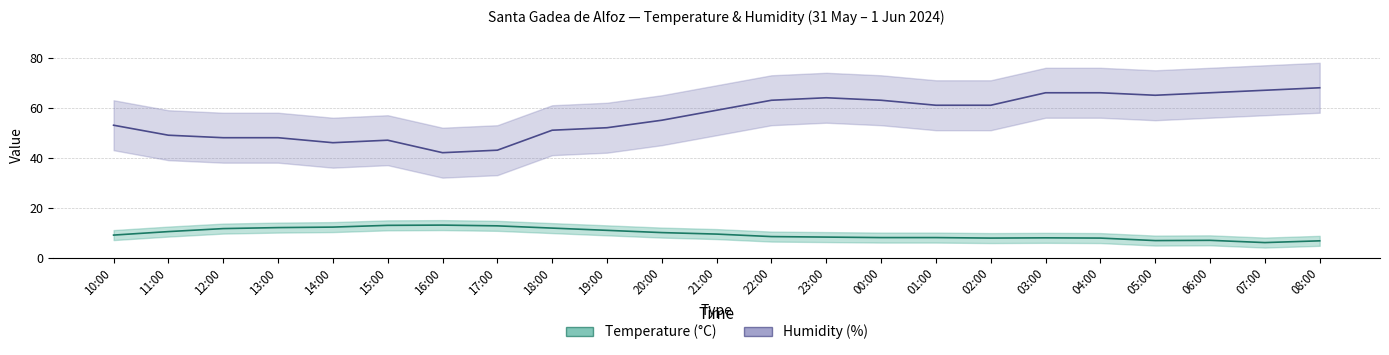

What is the difference between the maximum and minimum values in the Humidity series?

26.0